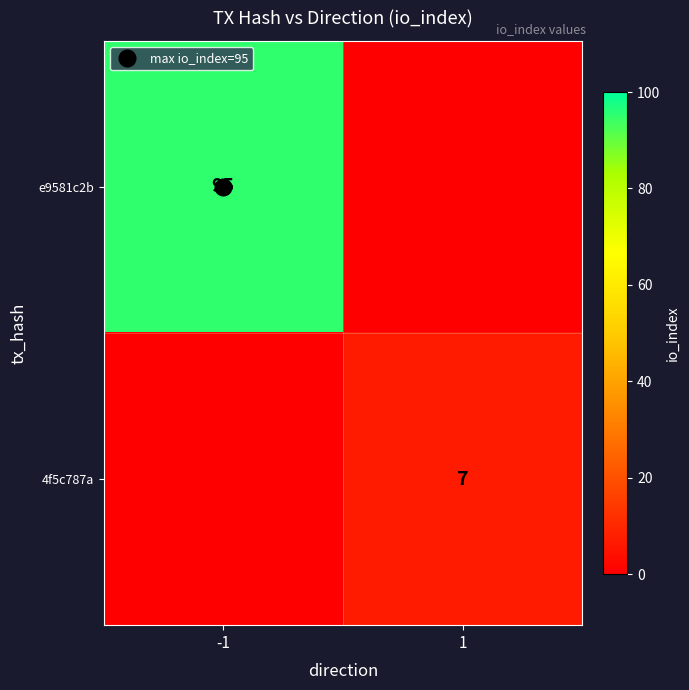

The value of 4f5c787a at -1 is 2. True or false?

False